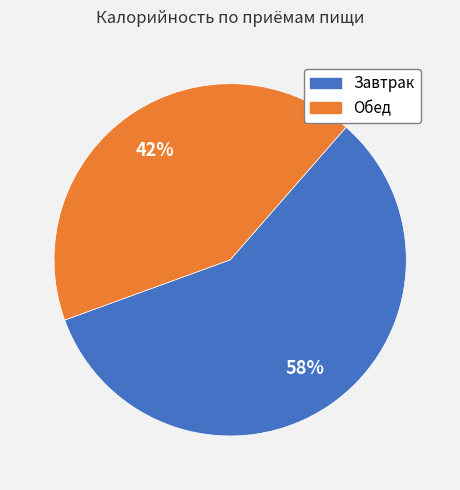

Is it true that Обед is 34% of the pie?

False